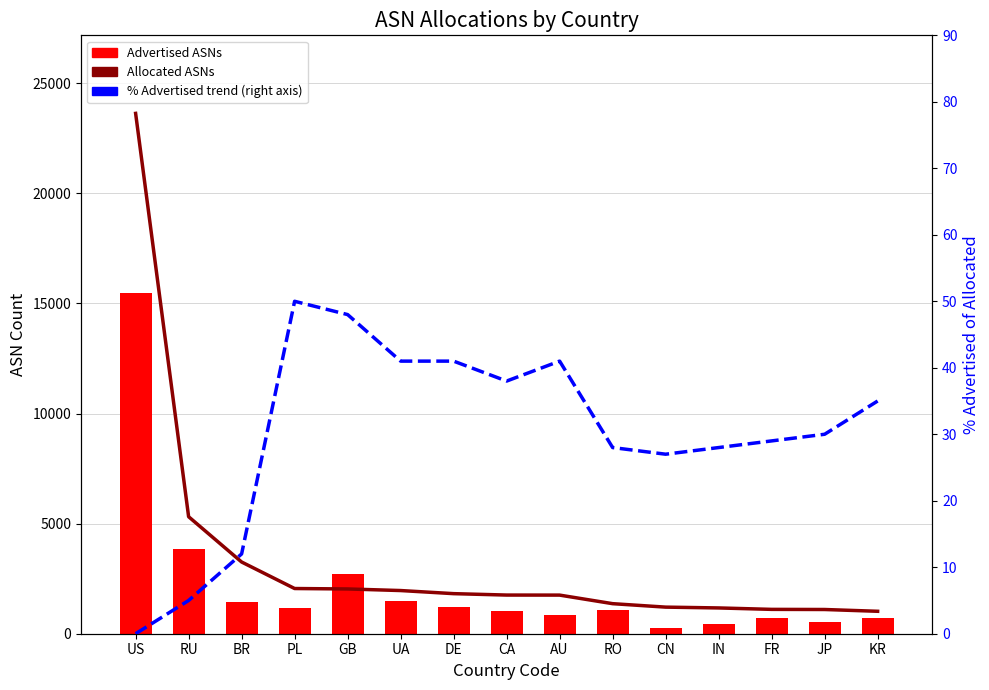

True or false: Allocated ASNs has a value of 2903 at GB.

False